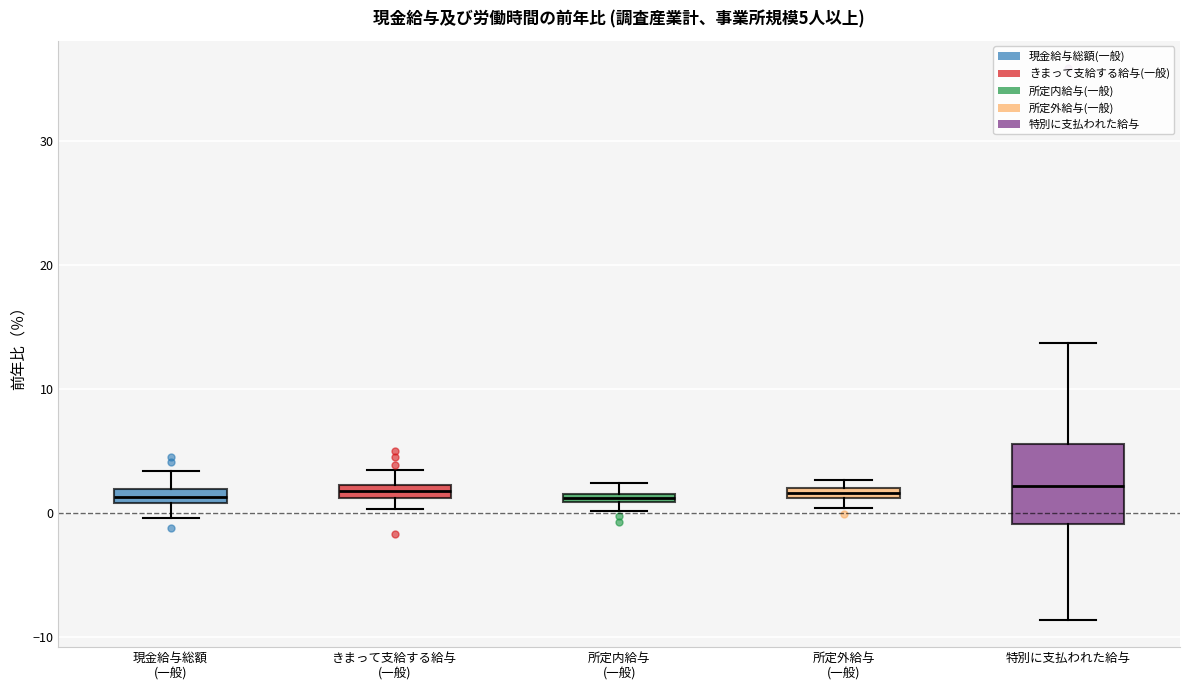

Which box is the tallest, from its lower edge to its upper edge?

特別に支払われた給与